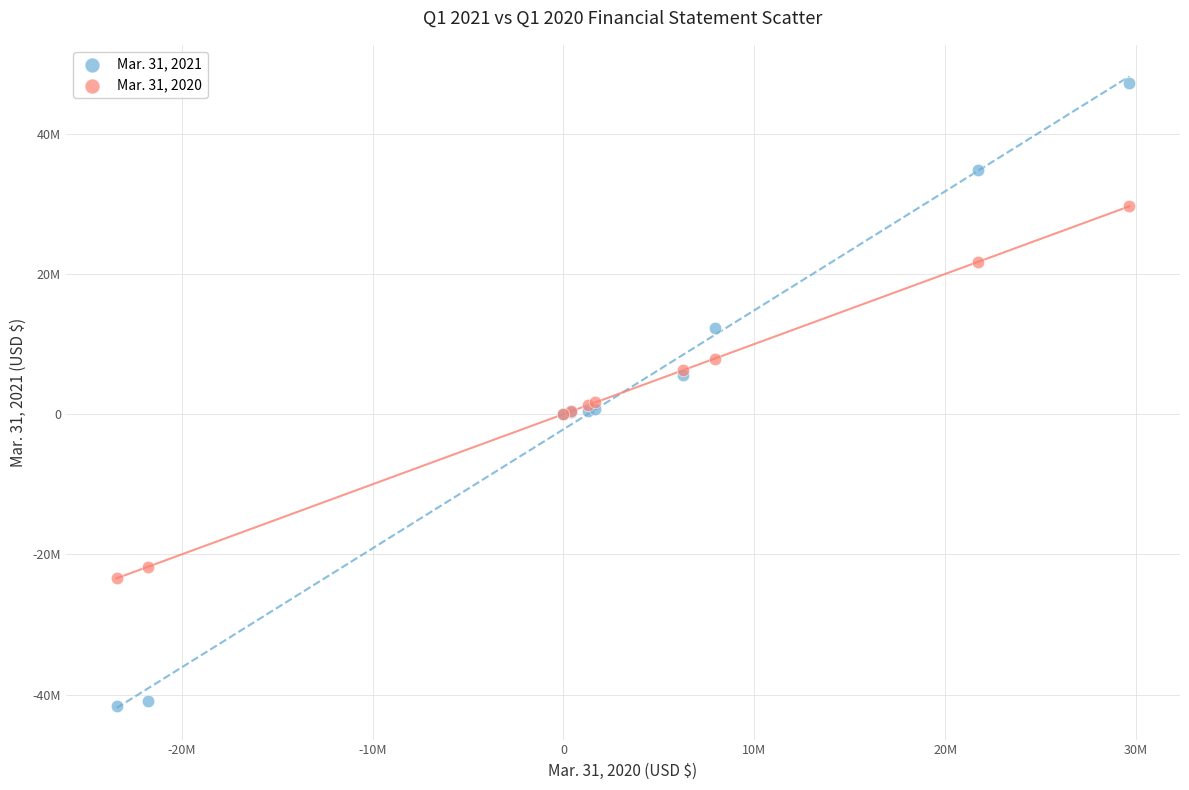

Which series reaches the maximum Y coordinate?

Mar. 31, 2021